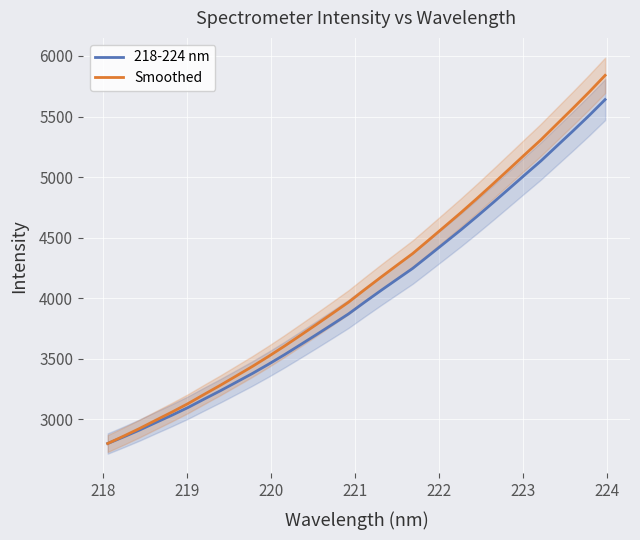

How many distinct data groups are displayed?

2